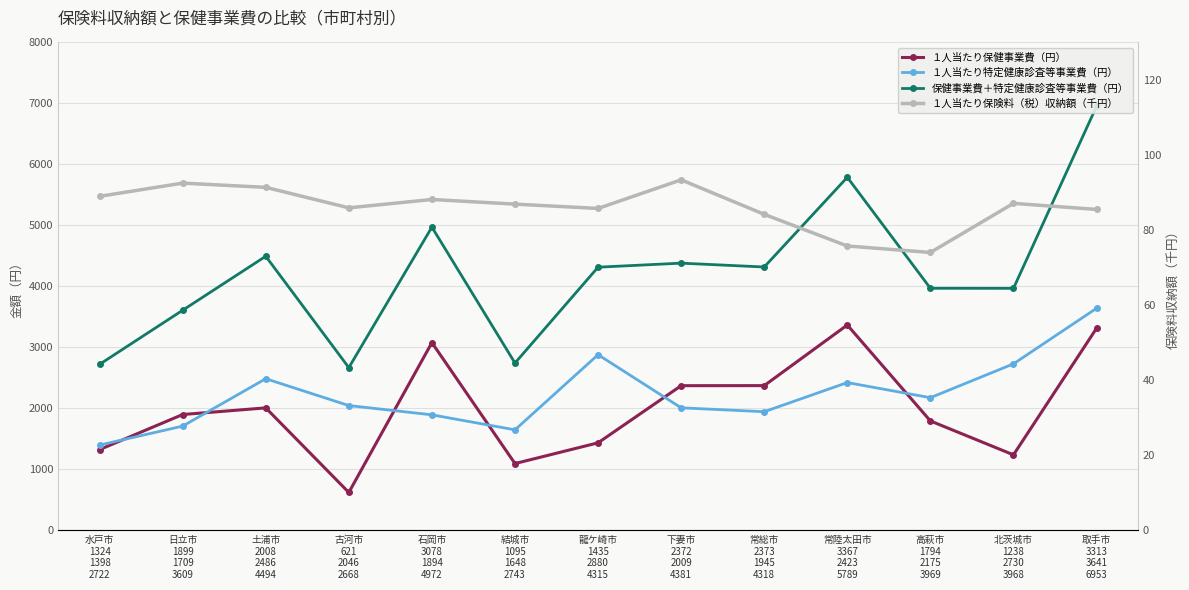

True or false: １人当たり保険料（税）収納額（千円） and １人当たり特定健康診査等事業費（円） intersect in this chart.

False